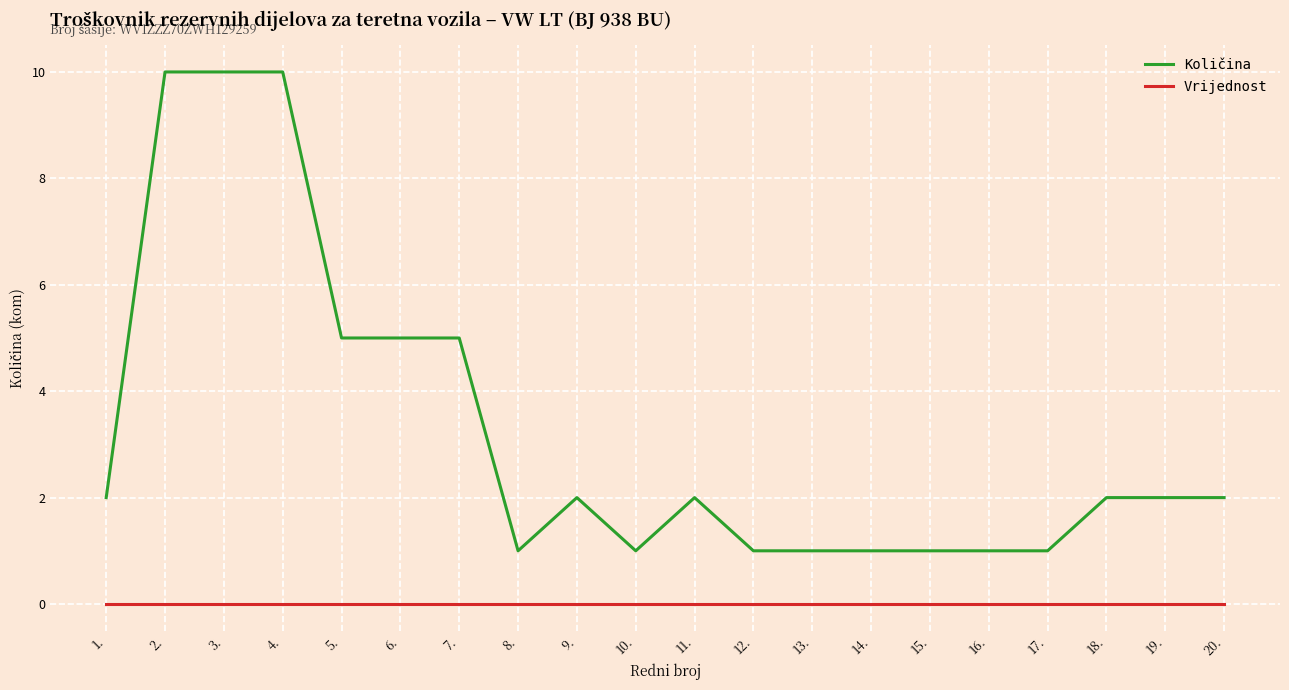

The Vrijednost series shows 0 at 4.. True or false?

True